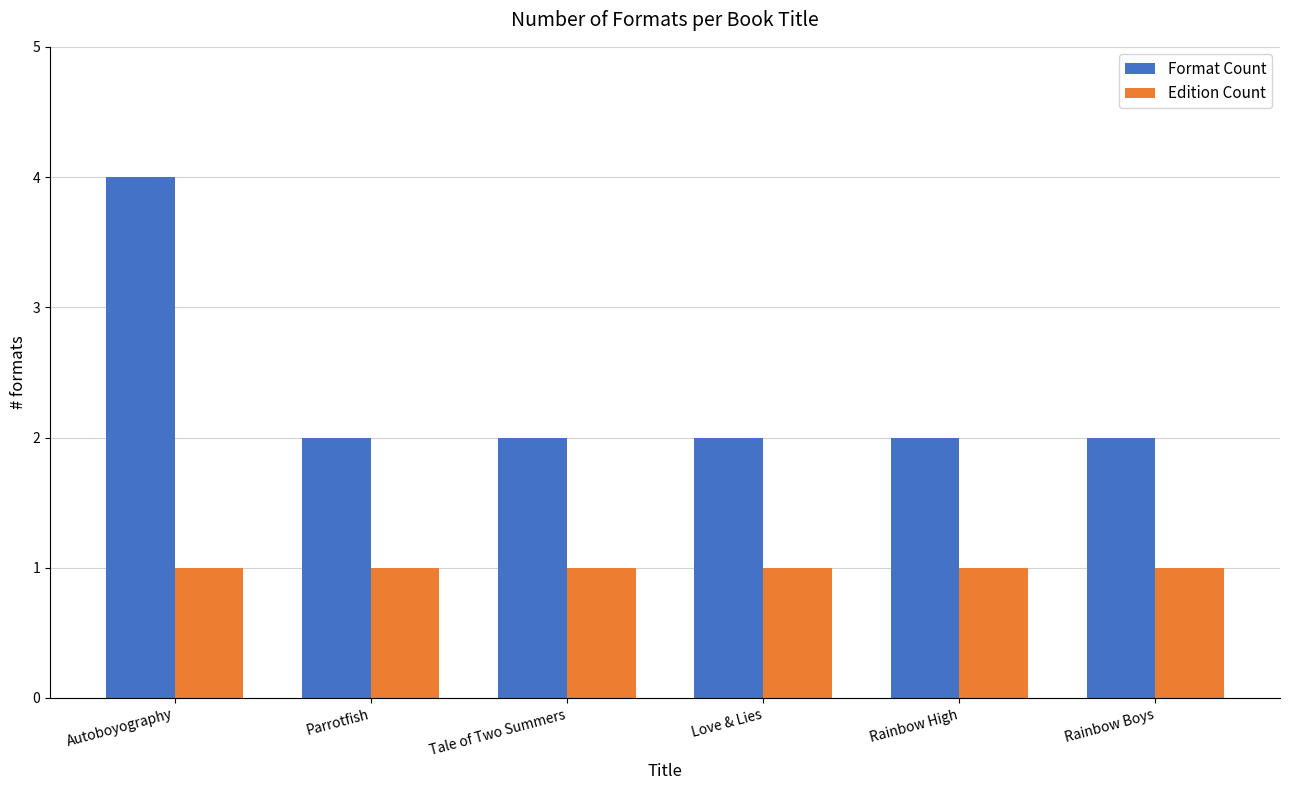

What is the highest value of the Format Count series?

4